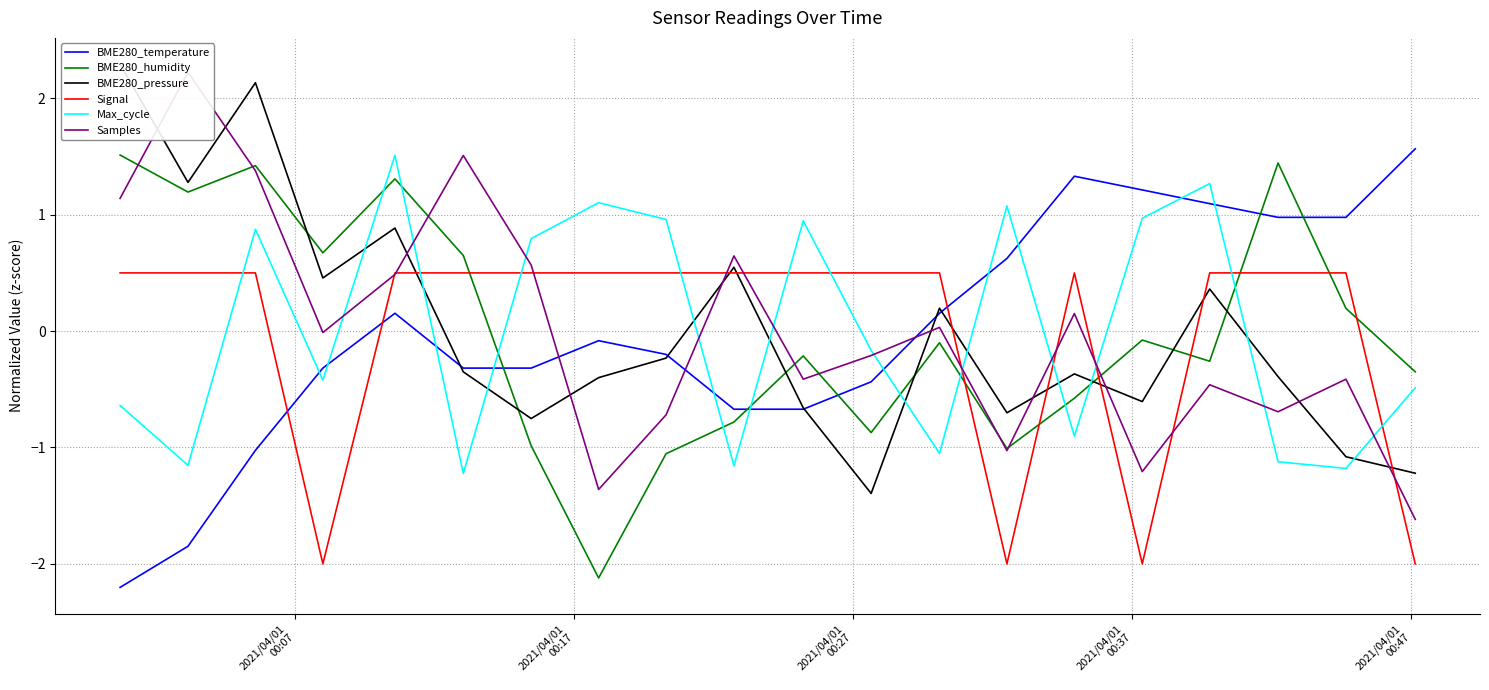

What is the minimum value for Max_cycle?

-1.2